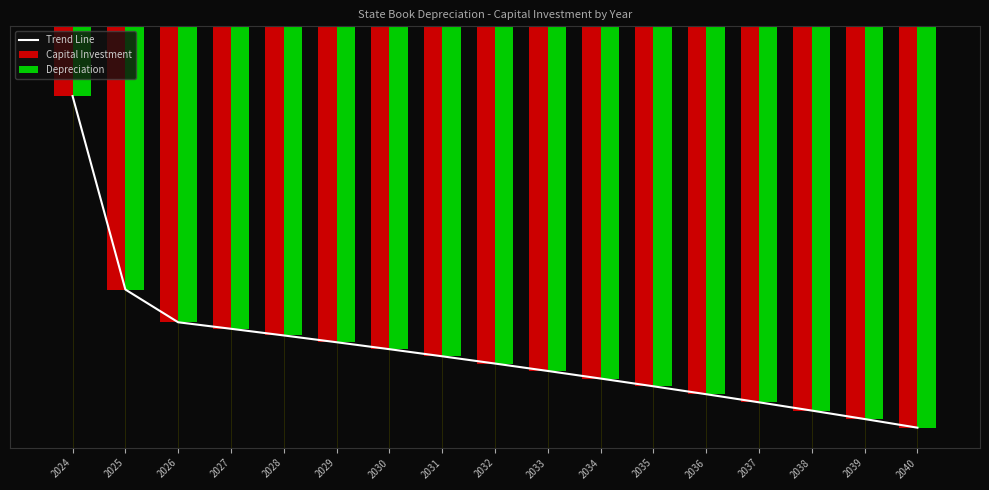

Is the value of Capital Investment at 2036 greater than the value of Depreciation at 2028?

No